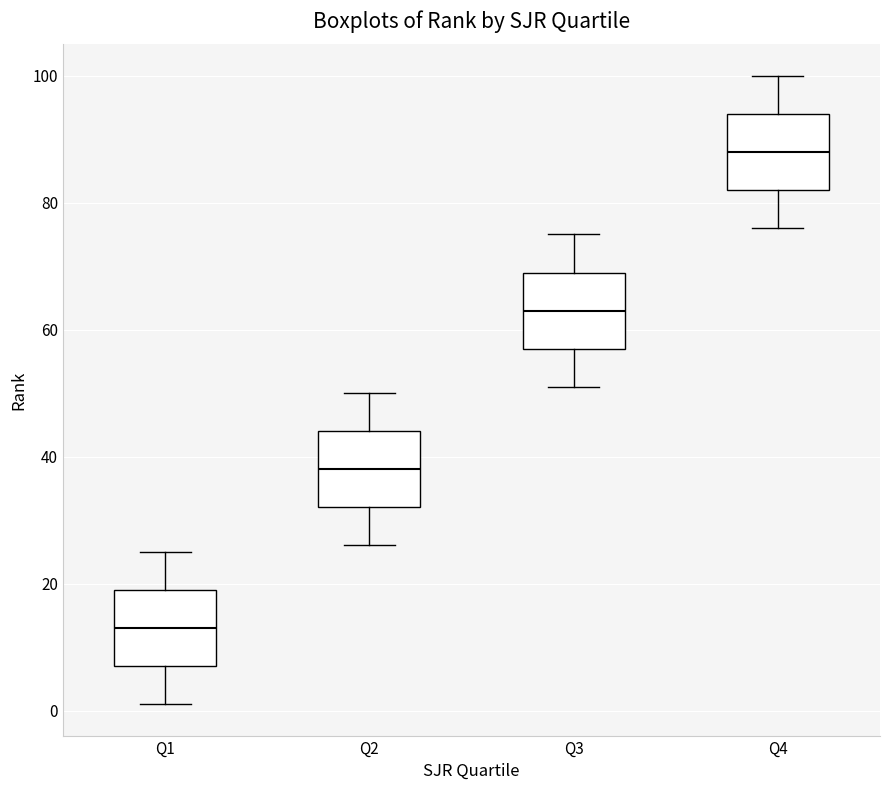

Reading left to right, read every box against the y-axis: the position of its median line, the range the box covers, and the ends of its whiskers. The values are not printed on the chart, so give them approximately, as read against the axis.

Q1: median 14, box 8 to 20, whiskers 2 to 26
Q2: median 38, box 32 to 44, whiskers 26 to 50
Q3: median 64, box 58 to 70, whiskers 52 to 76
Q4: median 88, box 82 to 94, whiskers 76 to 100